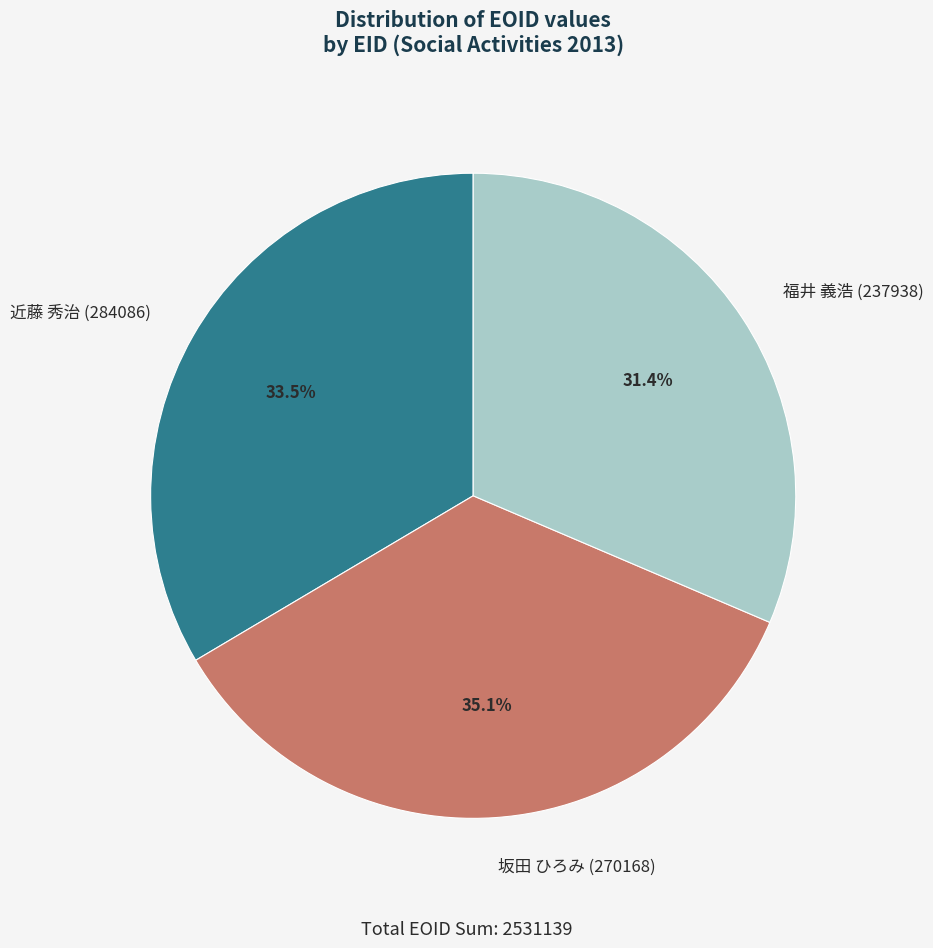

What is the ratio of the value at 福井 義浩 (237938) to the value at 坂田 ひろみ (270168)?

0.9